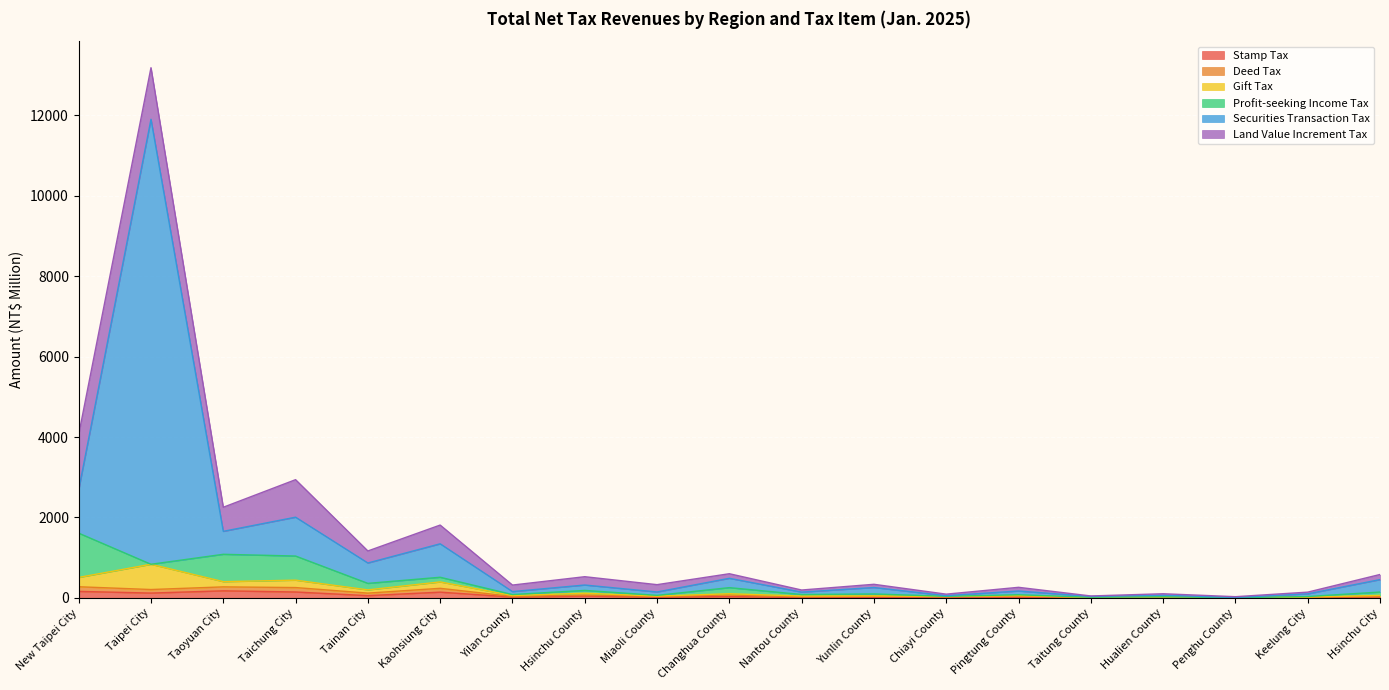

True or false: Gift Tax has more than 1 interior local peaks.

True